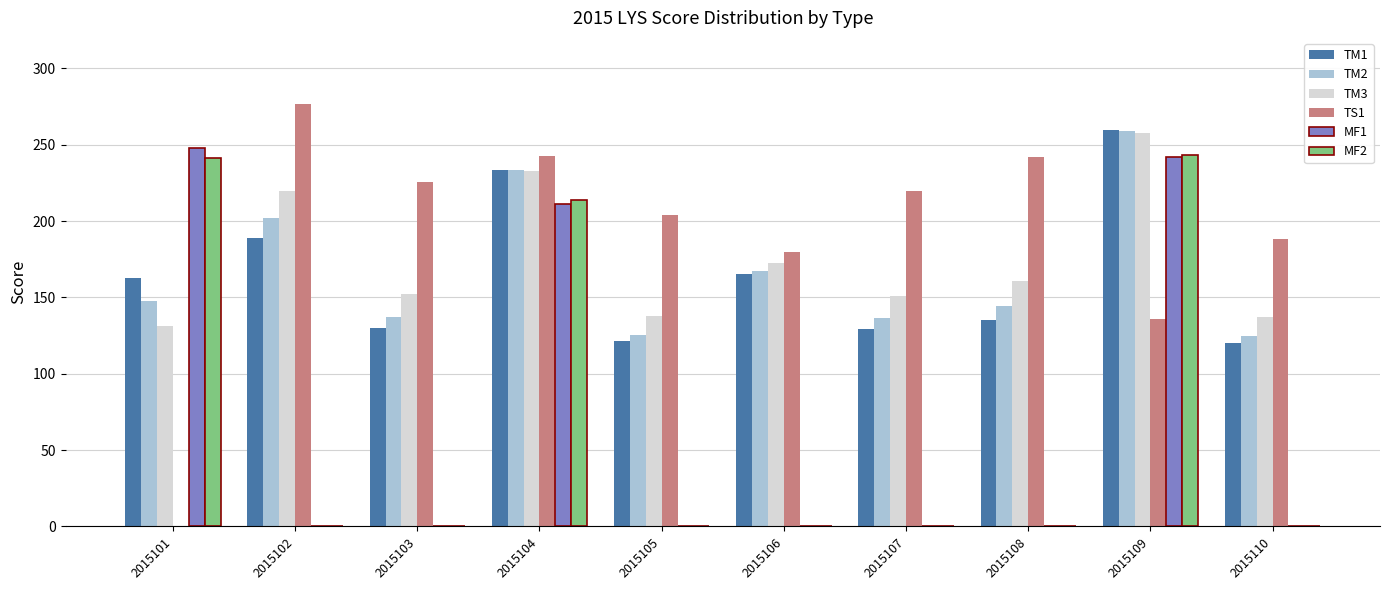

Is the value of TM2 at 2015105 greater than the value of TS1 at 2015110?

No